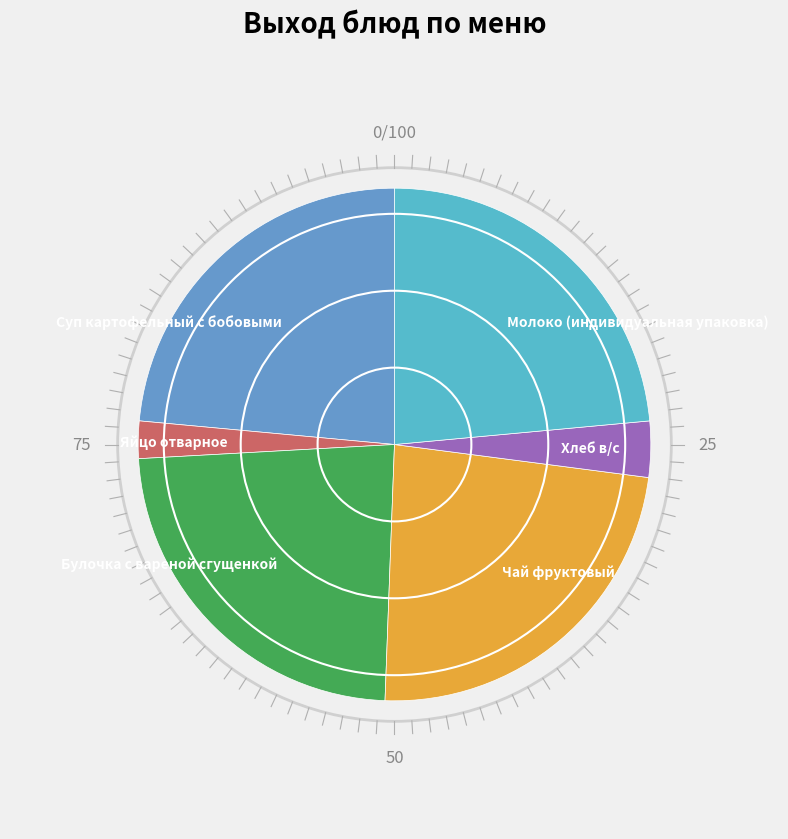

Is it true that Суп картофельный с бобовыми is 16% of the pie?

False